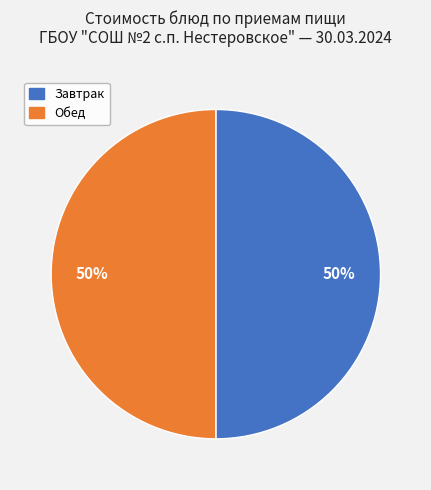

To the nearest percent, what is the average slice percentage?

50%